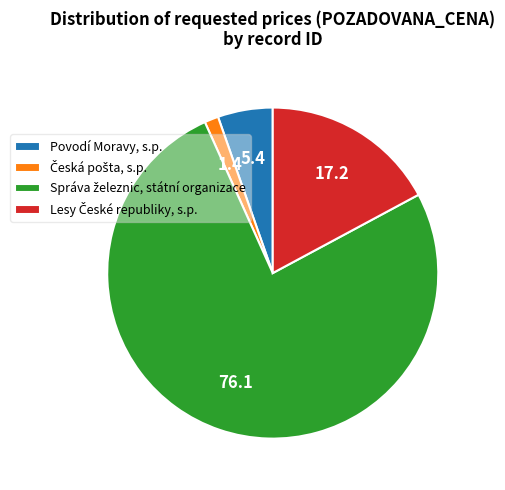

Is there a majority slice in this chart?

Yes